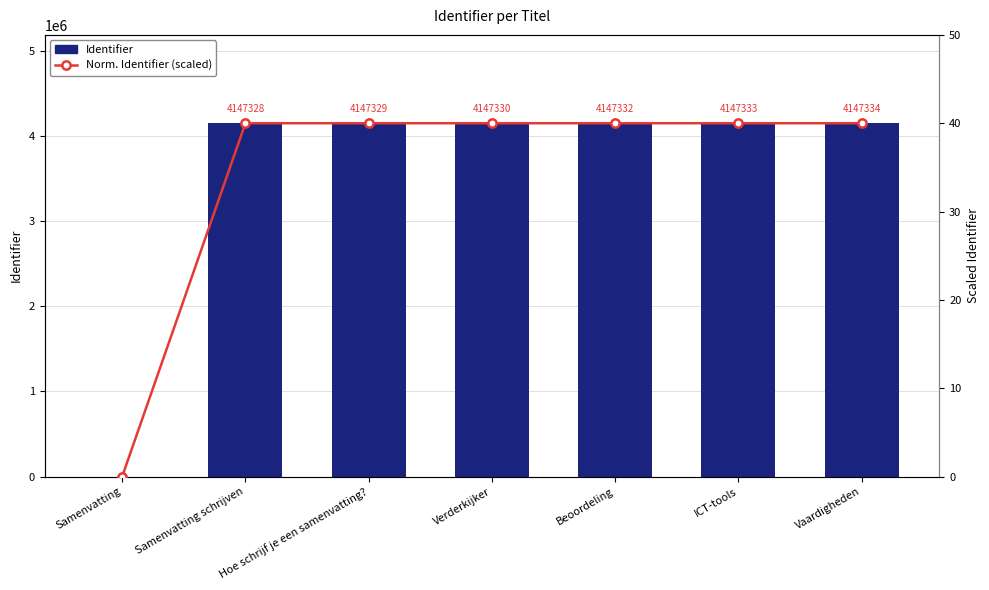

At which category is the sum across all series the highest?

Vaardigheden